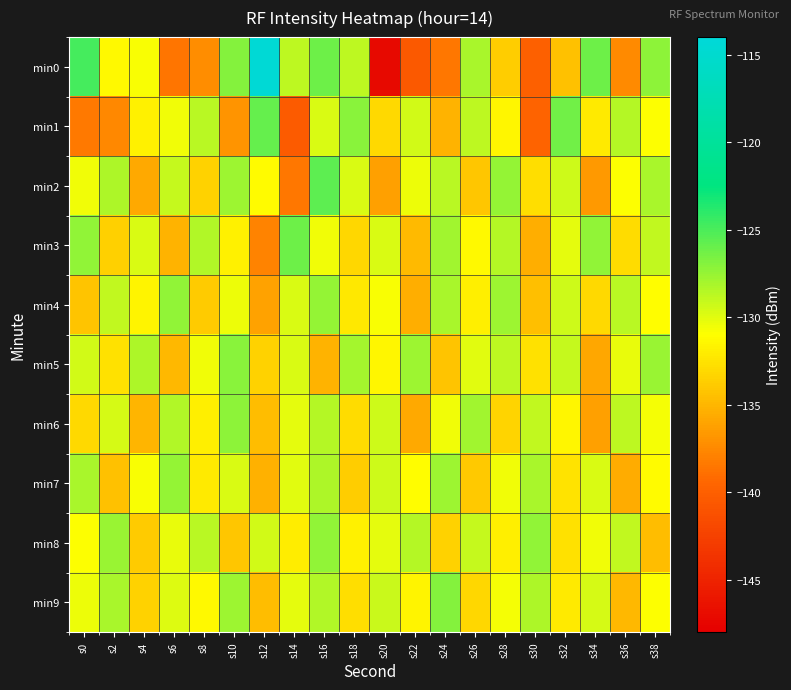

Reading left to right, extract all data points from this chart.

min0: s0=-124.8	s2=-131.3	s4=-130.8	s6=-138.6	s8=-137.4	s10=-127.0	s12=-114.4	s14=-128.8	s16=-126.1	s18=-128.8	s20=-147.1	s22=-140.5	s24=-138.5	s26=-128.1	s28=-133.8	s30=-140.0	s32=-134.3	s34=-126.1	s36=-137.5	s38=-127.3
min1: s0=-138.4	s2=-137.6	s4=-131.7	s6=-130.6	s8=-128.7	s10=-136.9	s12=-125.9	s14=-140.4	s16=-129.7	s18=-127.0	s20=-133.0	s22=-129.5	s24=-135.2	s26=-128.8	s28=-131.4	s30=-139.7	s32=-126.3	s34=-132.1	s36=-128.5	s38=-130.9
min2: s0=-130.5	s2=-128.3	s4=-135.7	s6=-129.1	s8=-133.4	s10=-127.8	s12=-131.2	s14=-138.5	s16=-125.6	s18=-129.8	s20=-136.2	s22=-130.4	s24=-128.7	s26=-134.1	s28=-127.5	s30=-132.8	s32=-129.3	s34=-136.7	s36=-131.0	s38=-128.2
min3: s0=-127.3	s2=-133.6	s4=-129.8	s6=-135.2	s8=-128.4	s10=-131.7	s12=-137.9	s14=-126.1	s16=-130.5	s18=-133.2	s20=-129.7	s22=-134.8	s24=-127.9	s26=-131.3	s28=-128.6	s30=-135.5	s32=-130.1	s34=-127.4	s36=-132.9	s38=-129.0
min4: s0=-134.2	s2=-128.9	s4=-131.6	s6=-127.3	s8=-133.8	s10=-130.4	s12=-136.1	s14=-129.7	s16=-127.5	s18=-132.3	s20=-130.8	s22=-135.4	s24=-128.1	s26=-131.9	s28=-127.8	s30=-134.5	s32=-129.4	s34=-133.0	s36=-128.7	s38=-131.1
min5: s0=-129.5	s2=-132.7	s4=-128.3	s6=-134.9	s8=-130.6	s10=-127.1	s12=-133.4	s14=-129.8	s16=-135.2	s18=-128.0	s20=-131.5	s22=-127.7	s24=-134.3	s26=-130.0	s28=-128.8	s30=-132.6	s32=-129.1	s34=-135.8	s36=-130.3	s38=-127.6
min6: s0=-133.1	s2=-129.6	s4=-135.0	s6=-128.4	s8=-131.8	s10=-127.2	s12=-134.6	s14=-130.2	s16=-128.5	s18=-132.9	s20=-129.3	s22=-135.7	s24=-130.5	s26=-127.9	s28=-133.3	s30=-129.0	s32=-131.4	s34=-136.2	s36=-128.8	s38=-130.7
min7: s0=-128.2	s2=-134.4	s4=-130.8	s6=-127.5	s8=-132.1	s10=-129.7	s12=-135.3	s14=-130.0	s16=-128.3	s18=-133.7	s20=-129.4	s22=-131.1	s24=-127.8	s26=-134.0	s28=-130.6	s30=-128.1	s32=-132.5	s34=-129.8	s36=-135.6	s38=-131.2
min8: s0=-131.0	s2=-127.6	s4=-133.8	s6=-130.3	s8=-128.7	s10=-134.1	s12=-129.5	s14=-132.0	s16=-127.4	s18=-131.7	s20=-130.2	s22=-128.5	s24=-133.4	s26=-129.1	s28=-131.8	s30=-127.3	s32=-132.7	s34=-130.5	s36=-128.9	s38=-134.6
min9: s0=-130.4	s2=-128.1	s4=-133.5	s6=-129.9	s8=-131.3	s10=-127.7	s12=-134.7	s14=-130.1	s16=-128.4	s18=-132.8	s20=-129.2	s22=-131.6	s24=-127.0	s26=-133.2	s28=-130.7	s30=-128.3	s32=-132.1	s34=-129.6	s36=-134.9	s38=-131.0